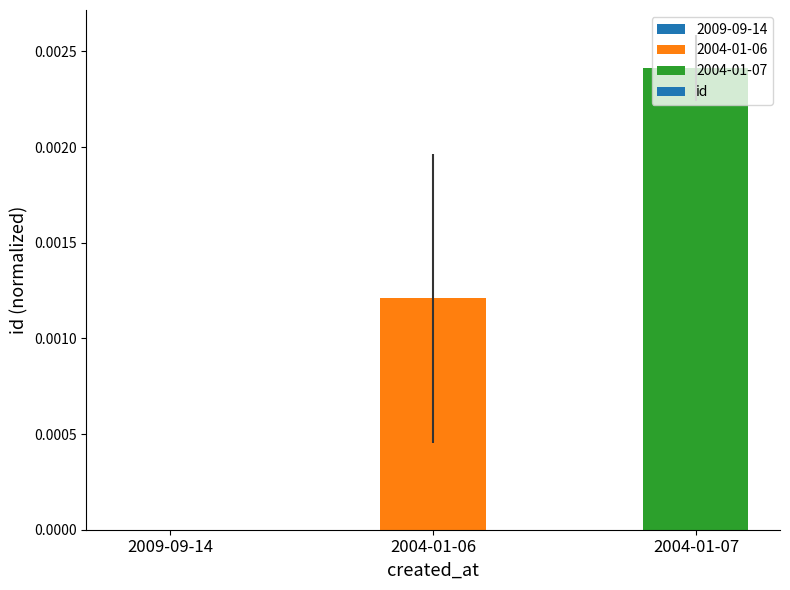

At which label is the value closest to 0?

2009-09-14